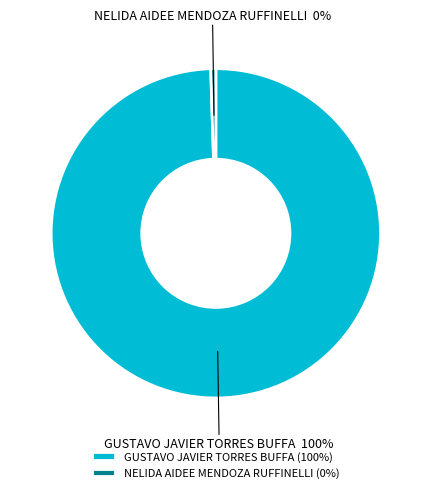

Do GUSTAVO JAVIER TORRES BUFFA and NELIDA AIDEE MENDOZA RUFFINELLI together represent more than half of the pie?

Yes